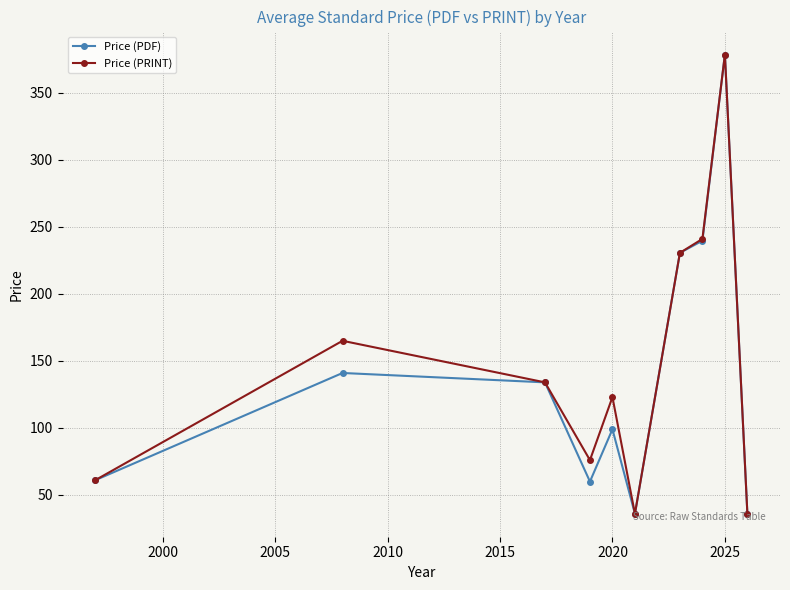

At how many categories does at least one series exceed 202?

3